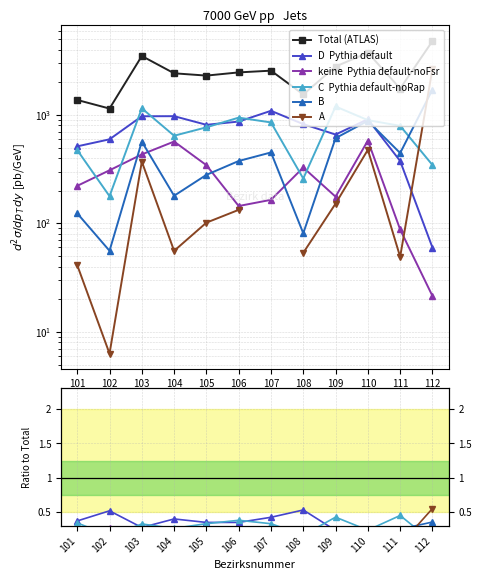

Is it true that B equals 0.1 at 109?

False